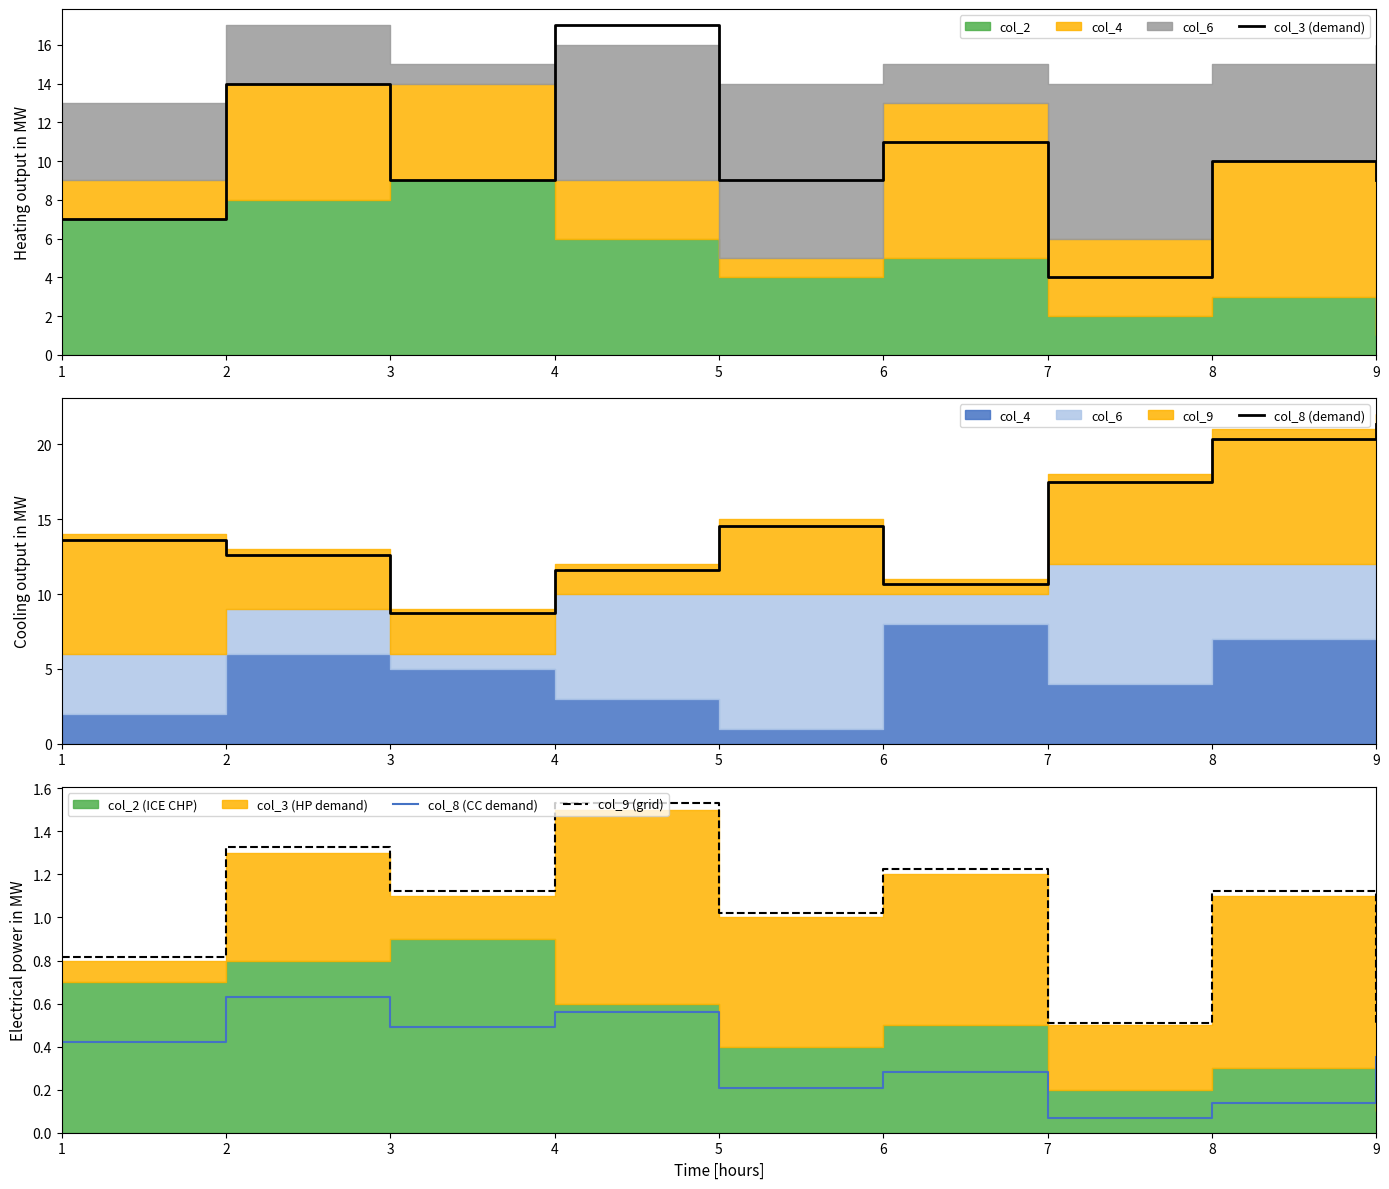

At 5, list the series in order from largest to smallest.

col_8 (demand), col_3 (demand), col_9 (grid), col_8 (CC demand)